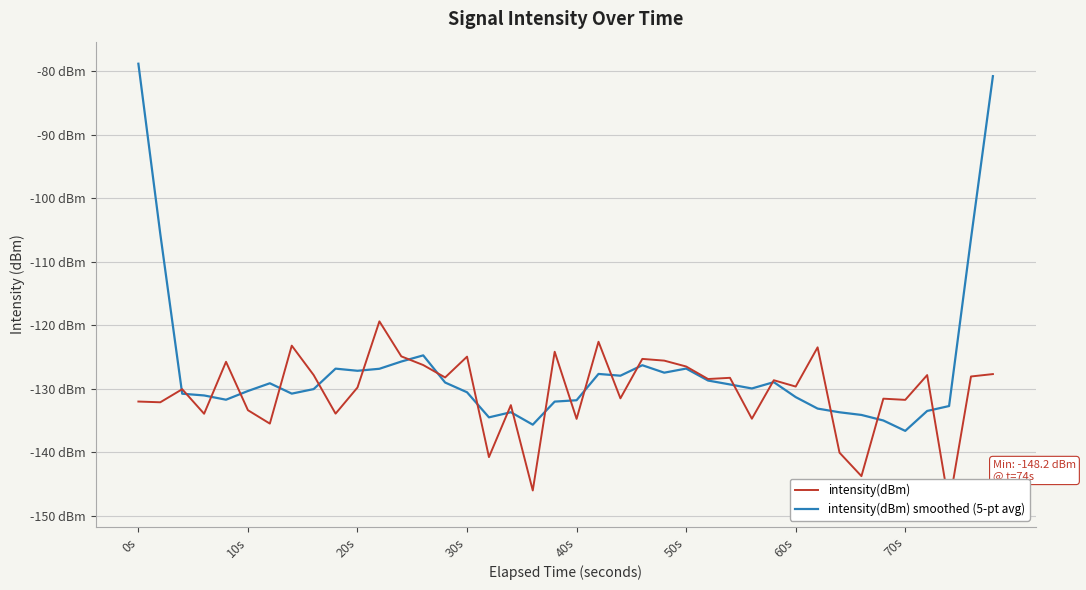

Is this an area chart (filled region under the line)?

No